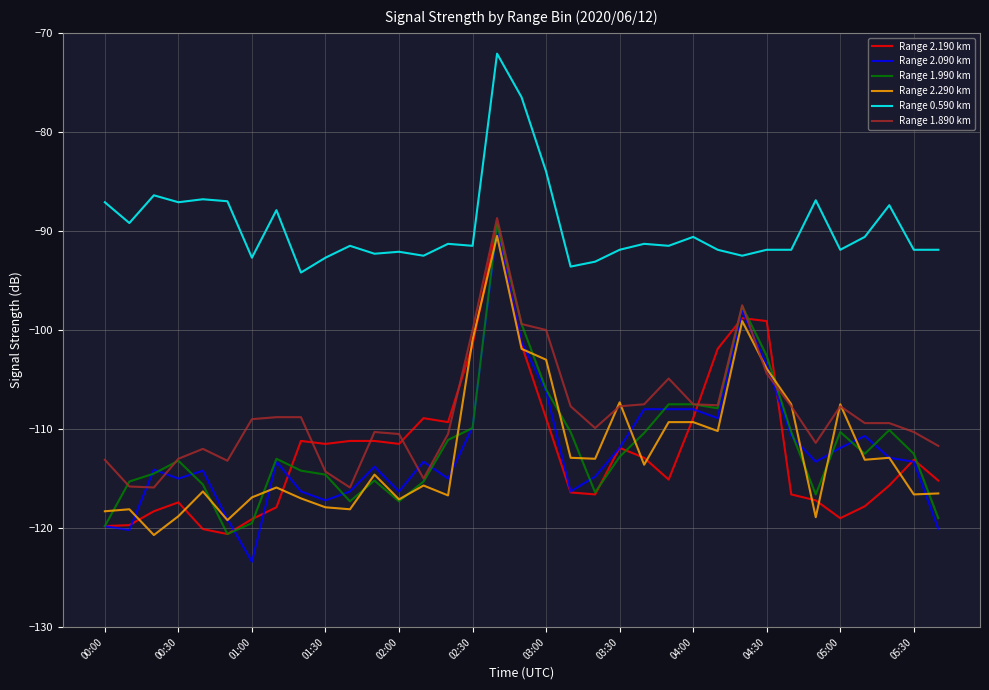

What is the maximum value shown in the chart?

-72.1